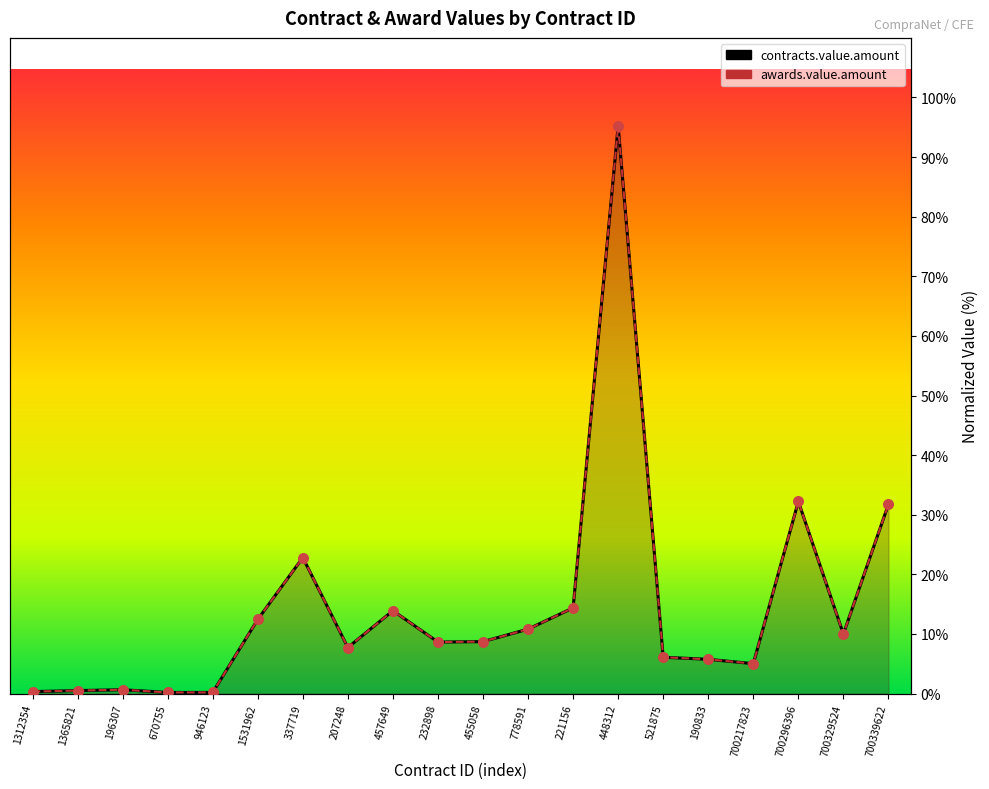

Which series has the largest total across all categories?

contracts.value.amount